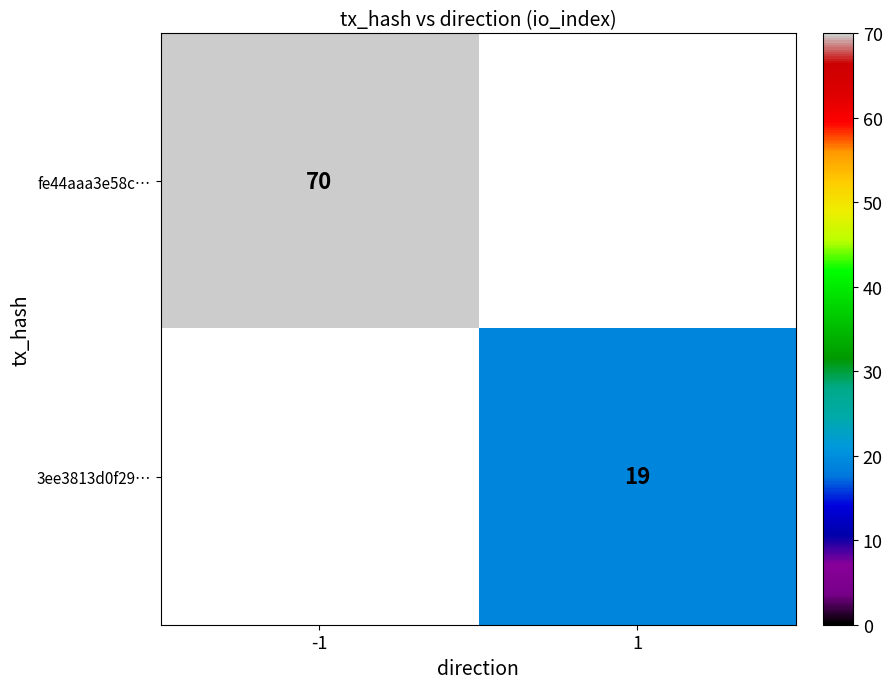

Is it true that fe44aaa3e58c… equals 124.1 at -1?

False